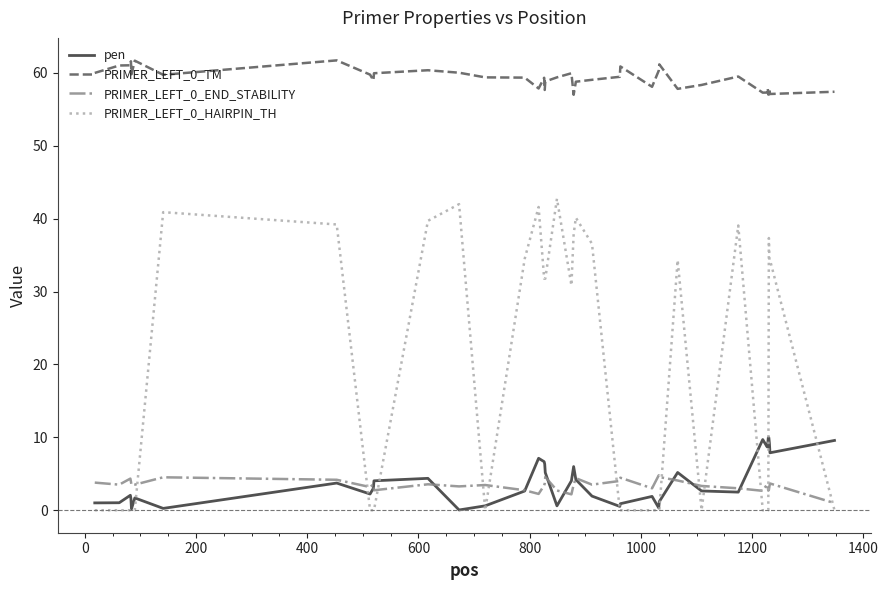

How many distinct data groups are displayed?

4